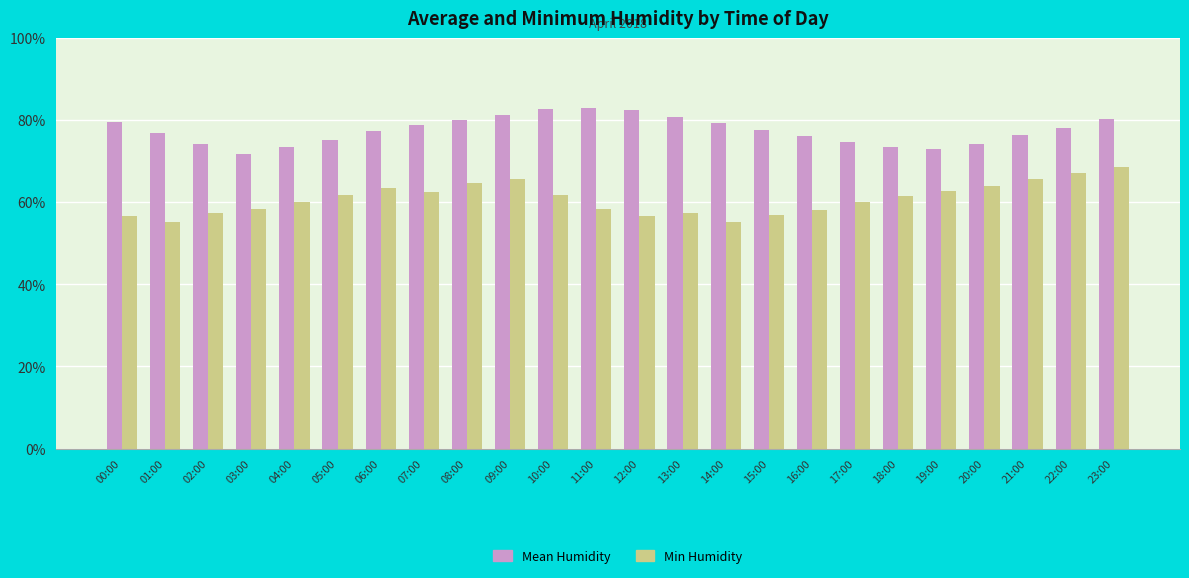

What is the highest value of the Mean Humidity series?

83.1